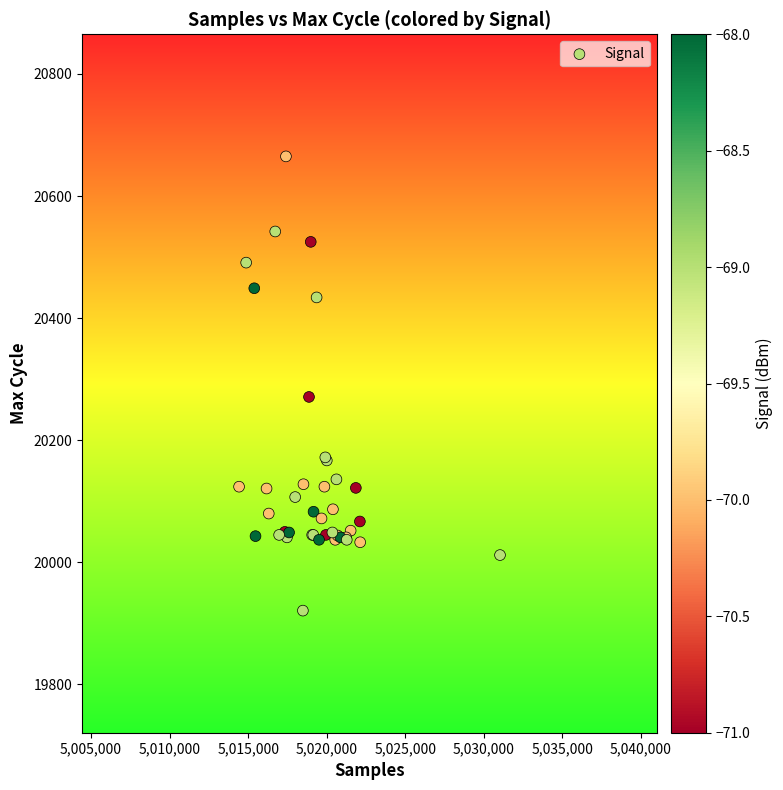

What Y value in the scatter plot is closest to 20293?

20271